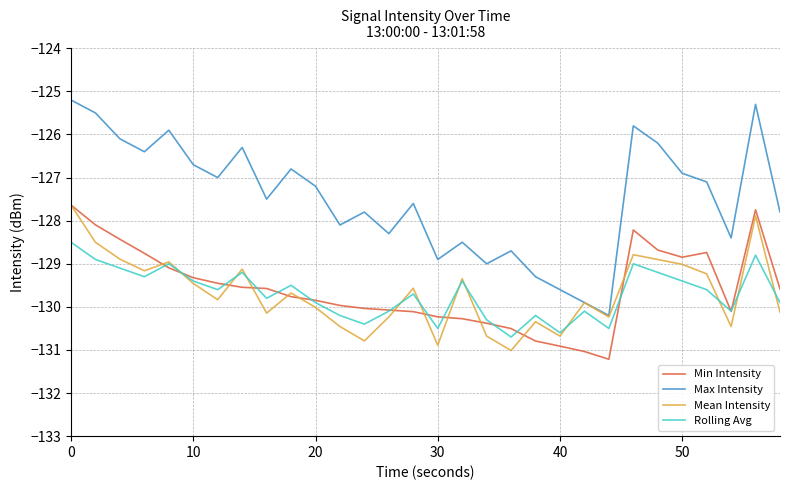

True or false: Max Intensity and Min Intensity intersect in this chart.

False